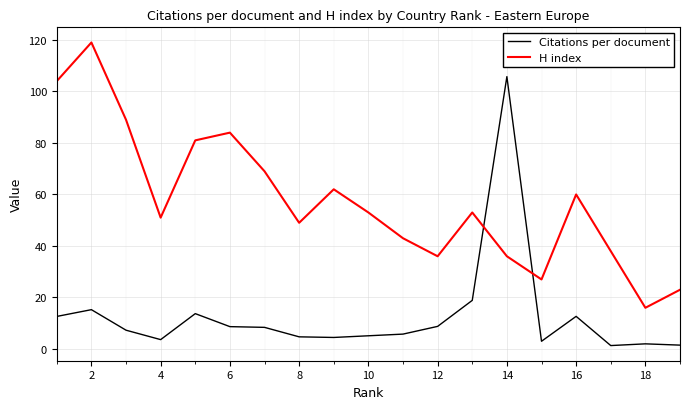

How many intersections are there between H index and Citations per document?

2